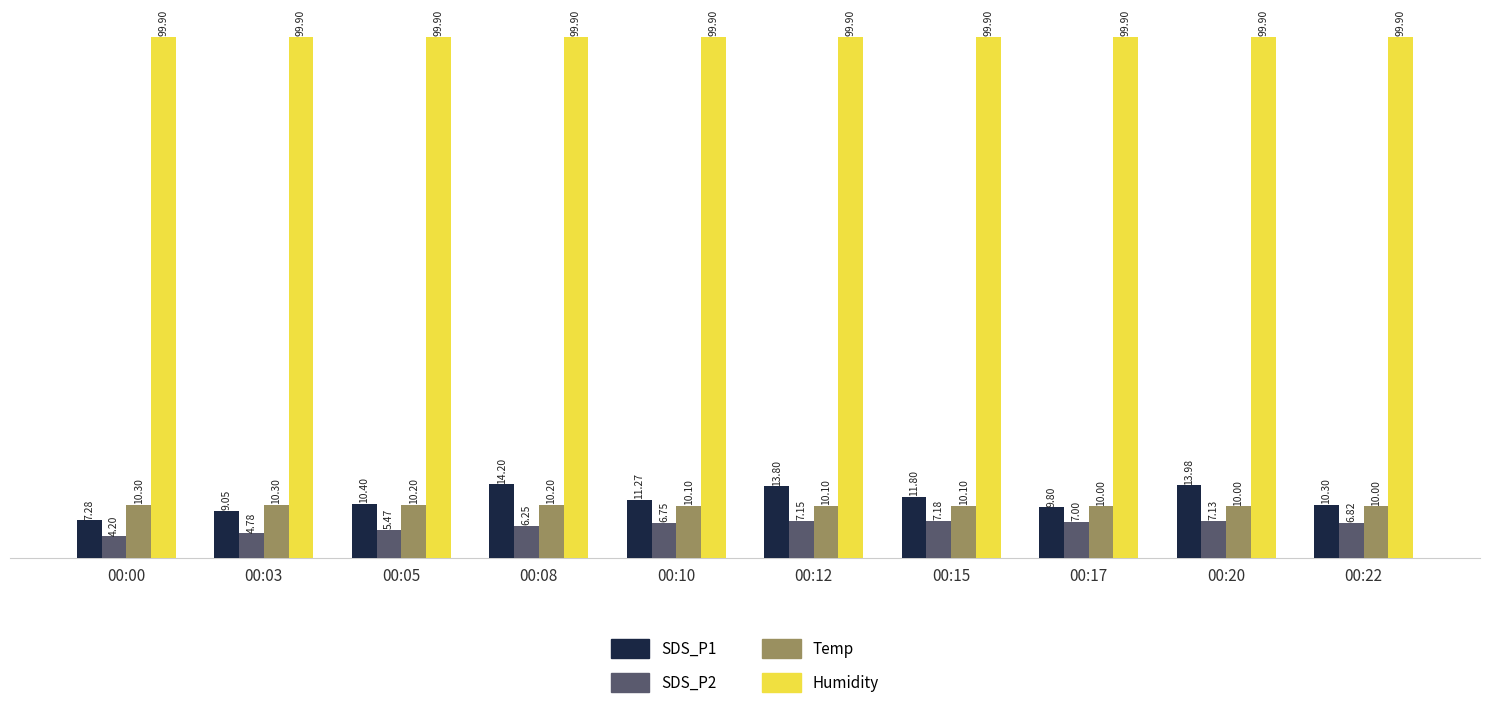

Is it true that SDS_P2 equals 6.8 at 00:10?

True